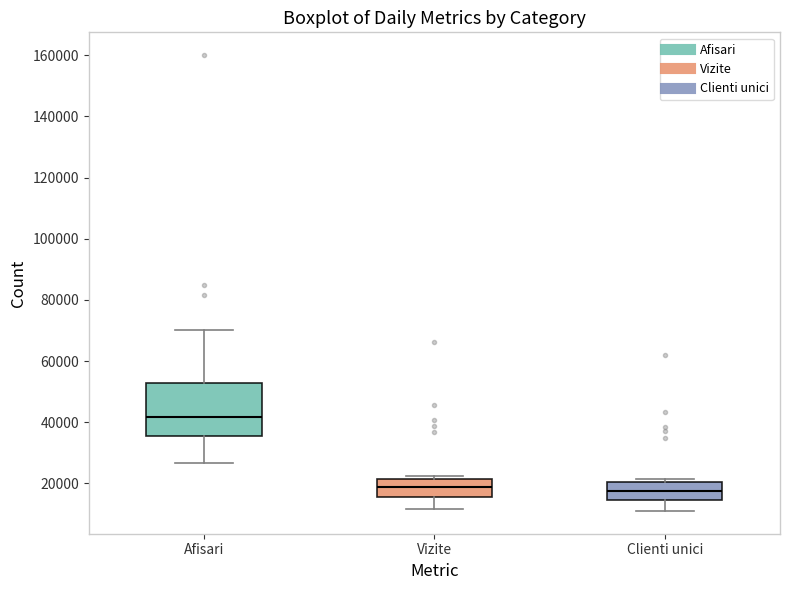

Which box is the tallest, from its lower edge to its upper edge?

Afisari